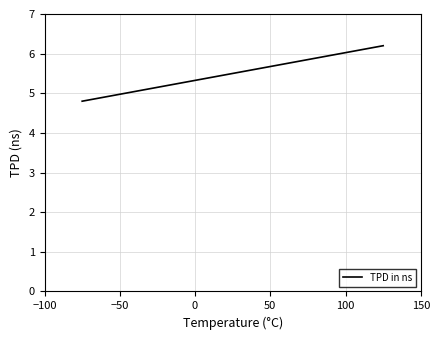

What is the difference between the maximum and minimum values?

1.4